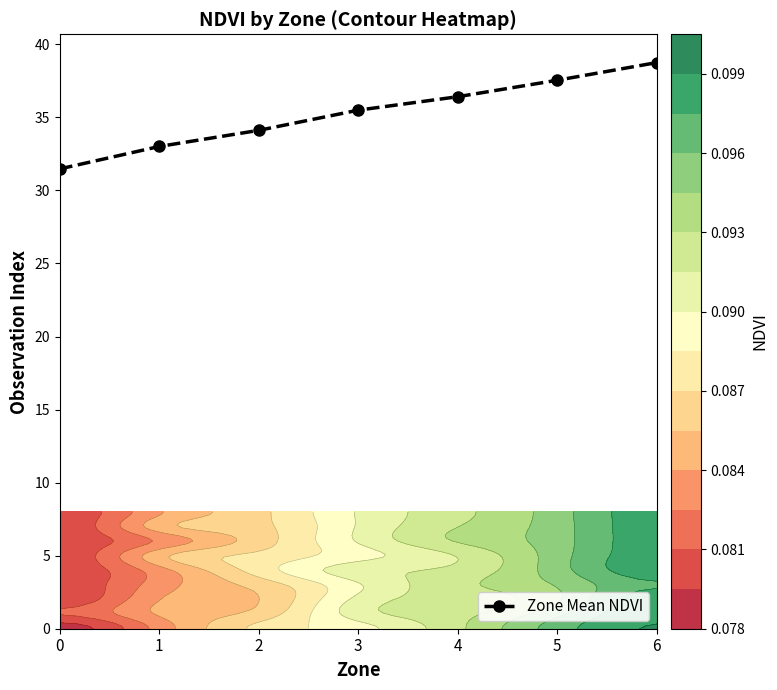

What is the sum of all values?

246.8